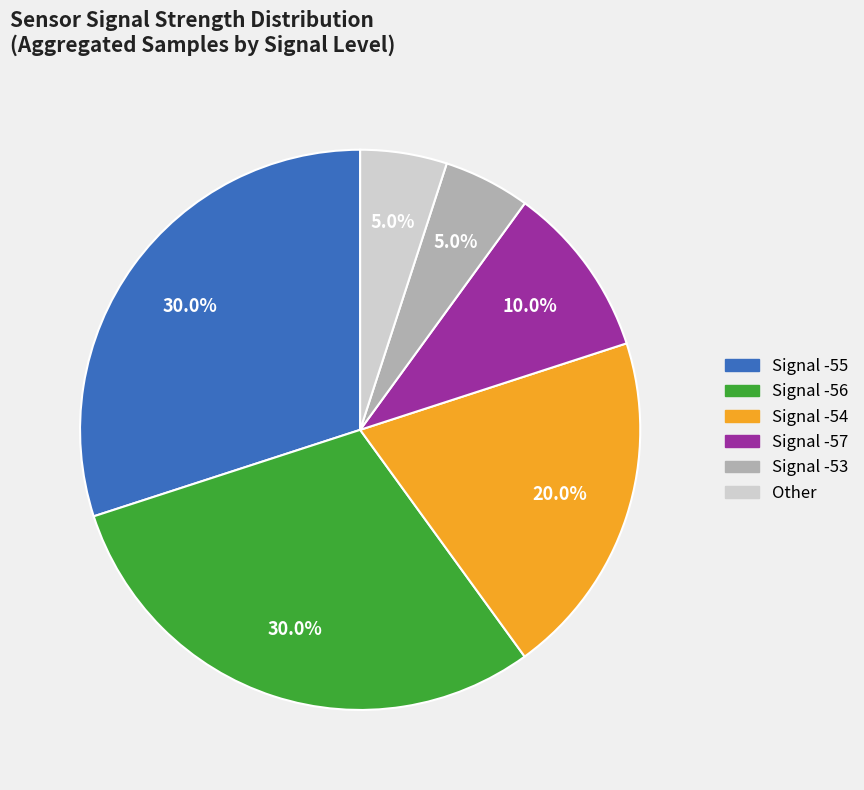

Is there a majority slice in this chart?

No